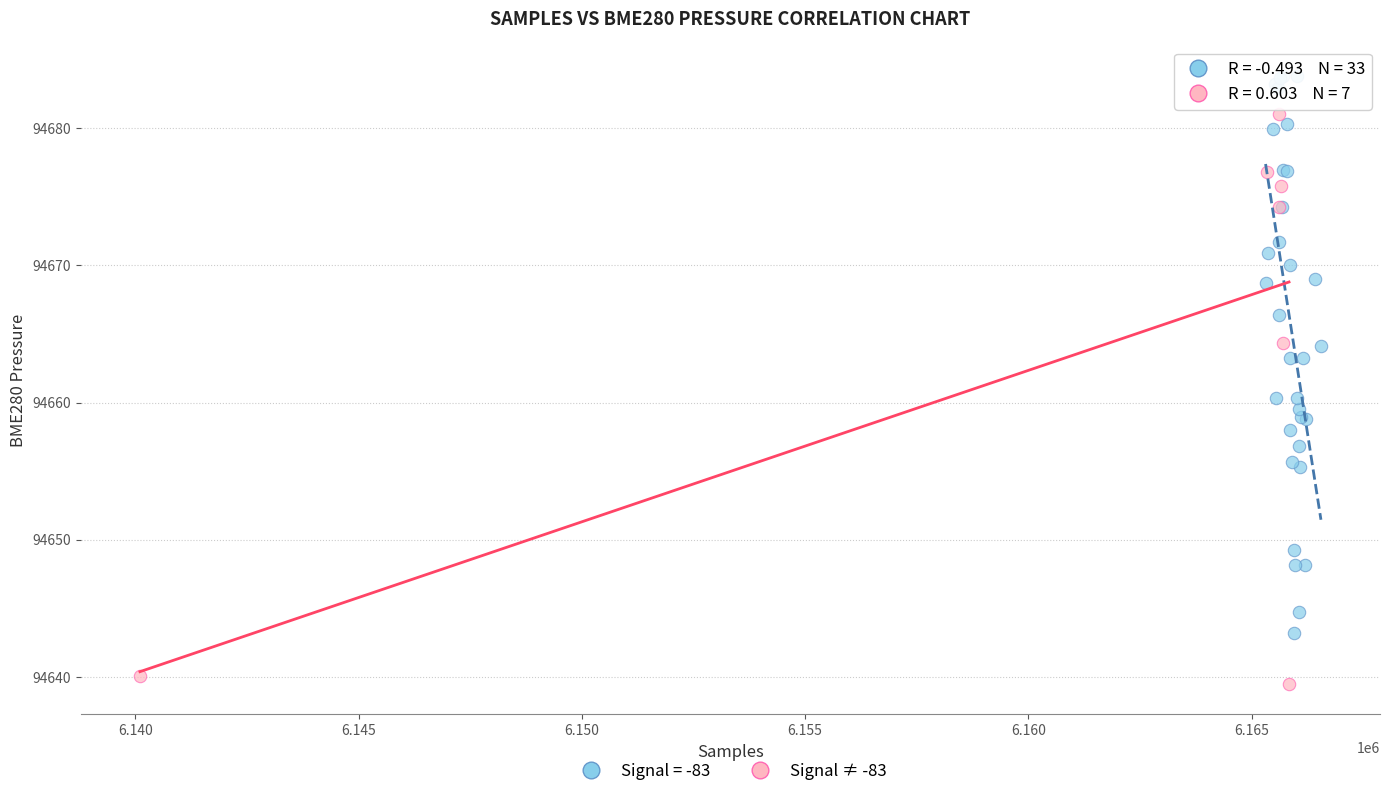

Which series contains the lowest Y value?

Signal ≠ -83